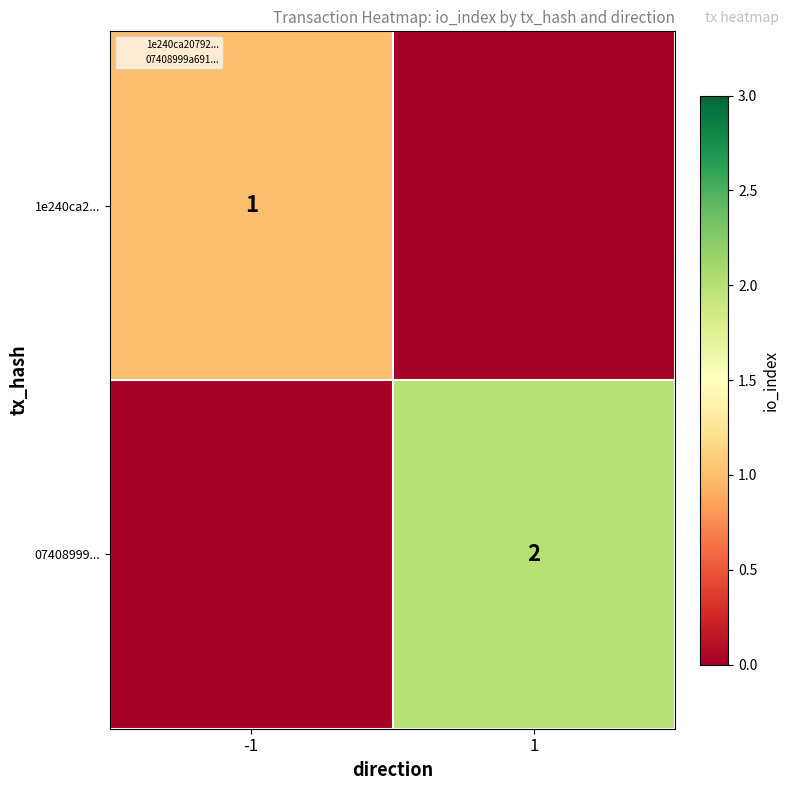

What is the difference between the maximum and minimum values in the 1e240ca2... series?

1